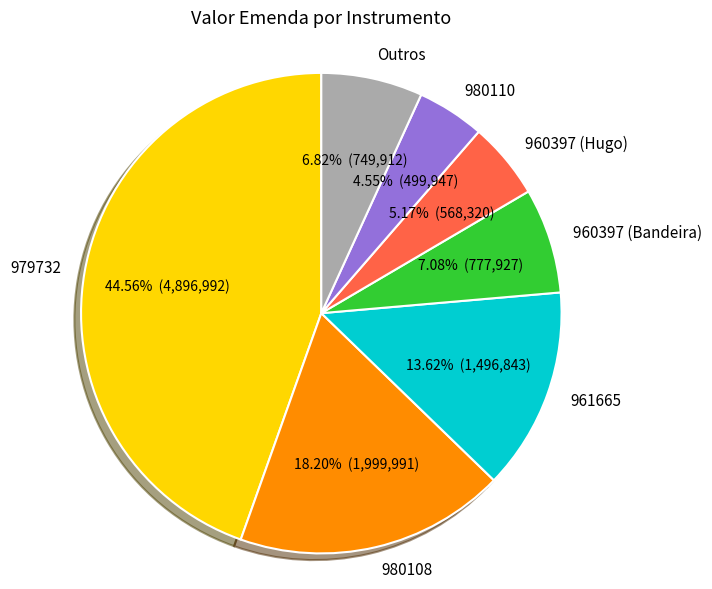

What percentage is the 960397 (Bandeira) slice, to the nearest percent?

7%